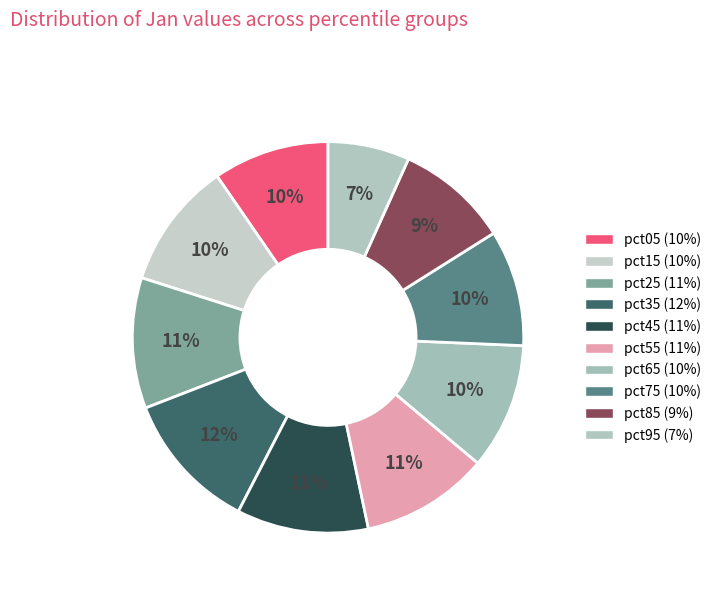

Count the number of slices in the pie.

10